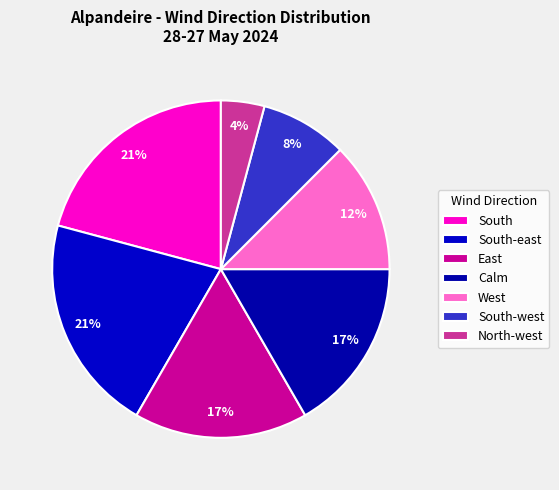

What percentage is the Calm slice, to the nearest percent?

17%